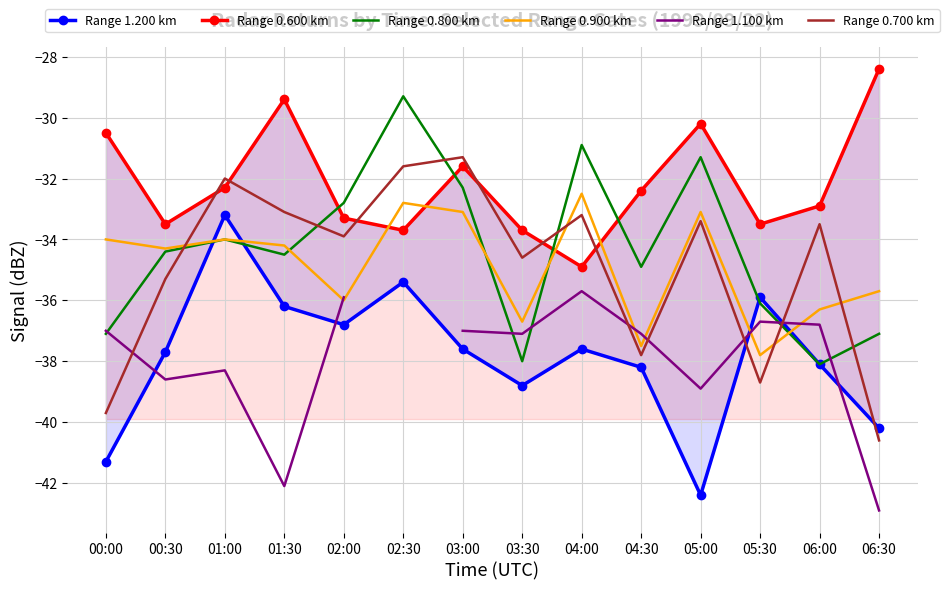

How many times do Range 0.800 km and Range 1.100 km cross each other?

5